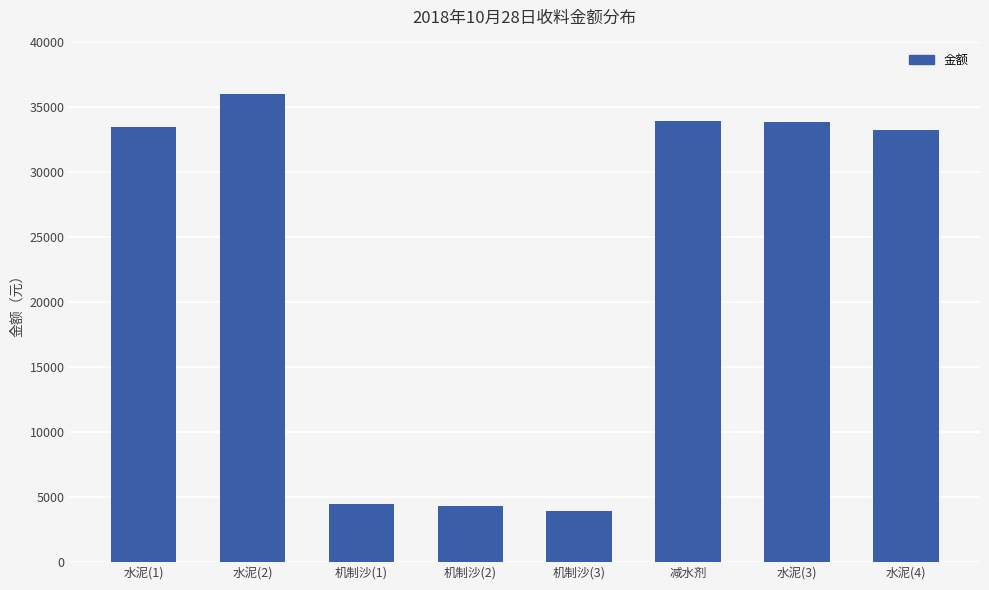

What is the sum of the values at 水泥(2) and 机制沙(3)?

40038.7